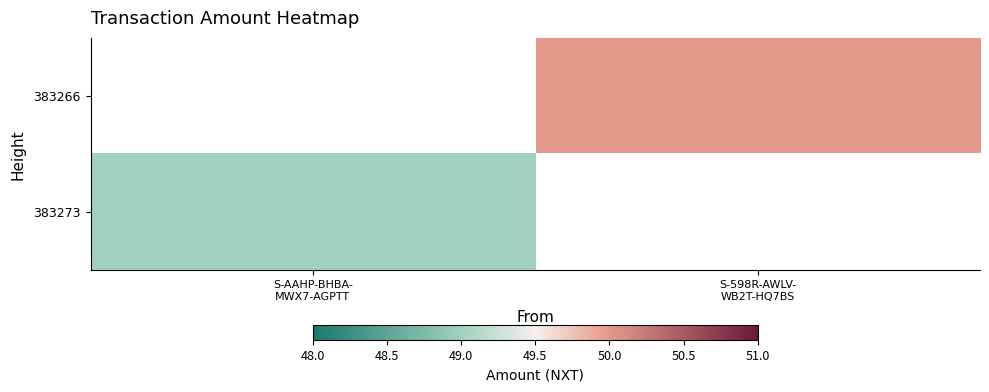

Between S-AAHP-BHBA-
MWX7-AGPTT and S-598R-AWLV-
WB2T-HQ7BS, which is larger?

S-598R-AWLV-
WB2T-HQ7BS